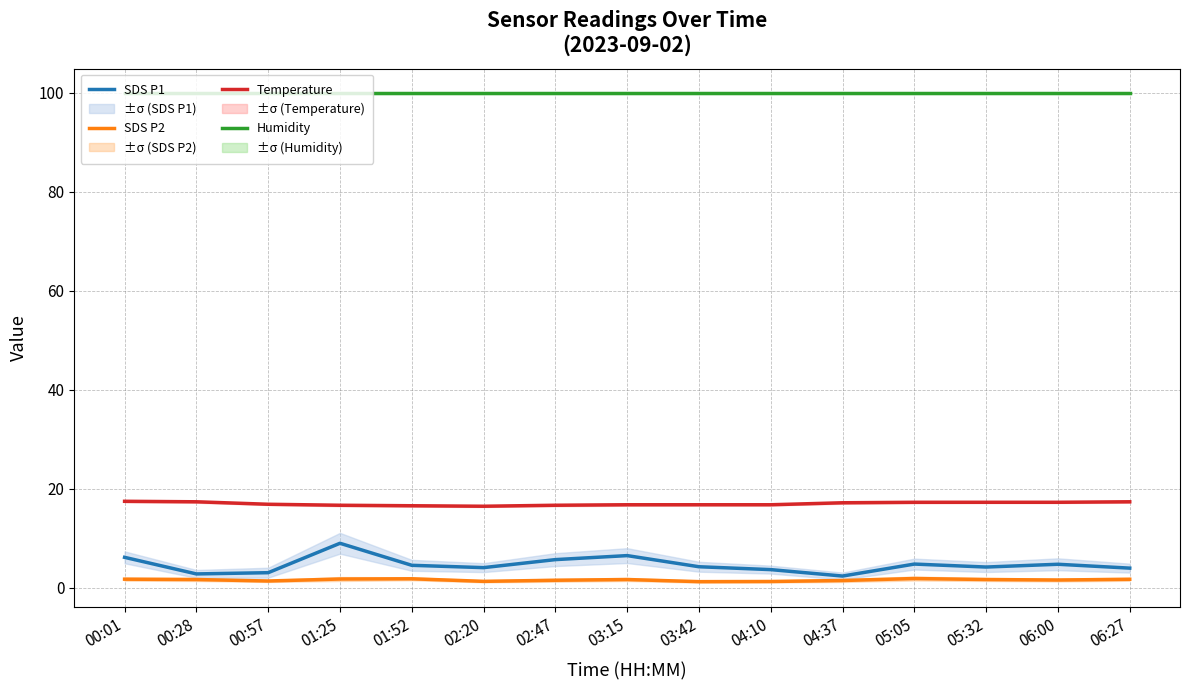

True or false: SDS P1 and Humidity cross at least once.

False